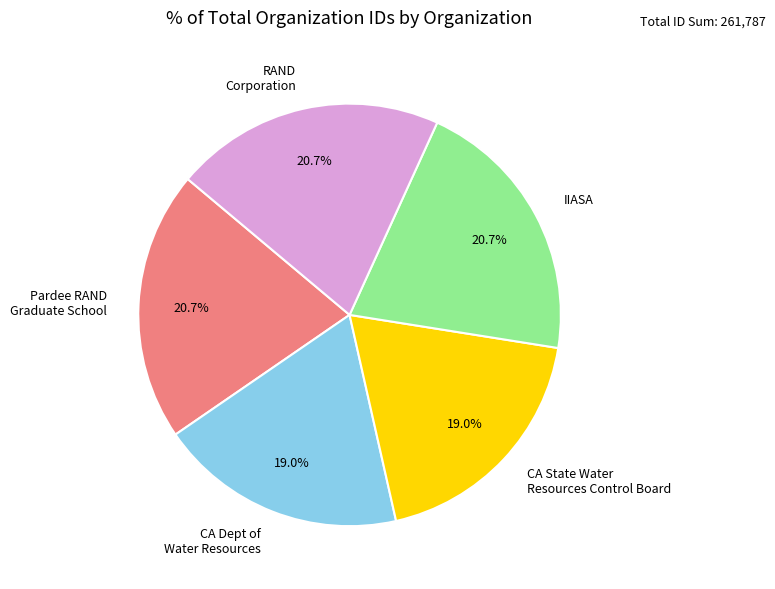

True or false: RAND Corporation accounts for 21% of the total.

True